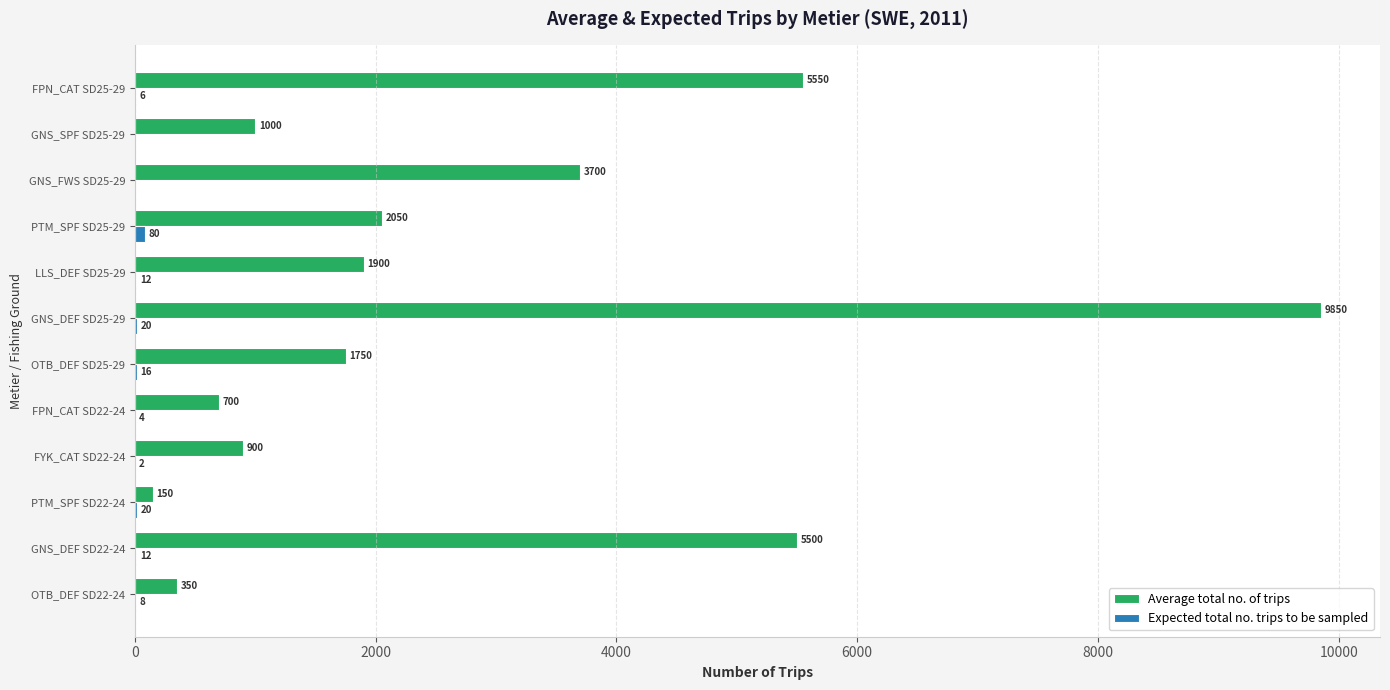

Between FYK_CAT SD22-24 and LLS_DEF SD25-29, which series saw the biggest shift?

Average total no. of trips